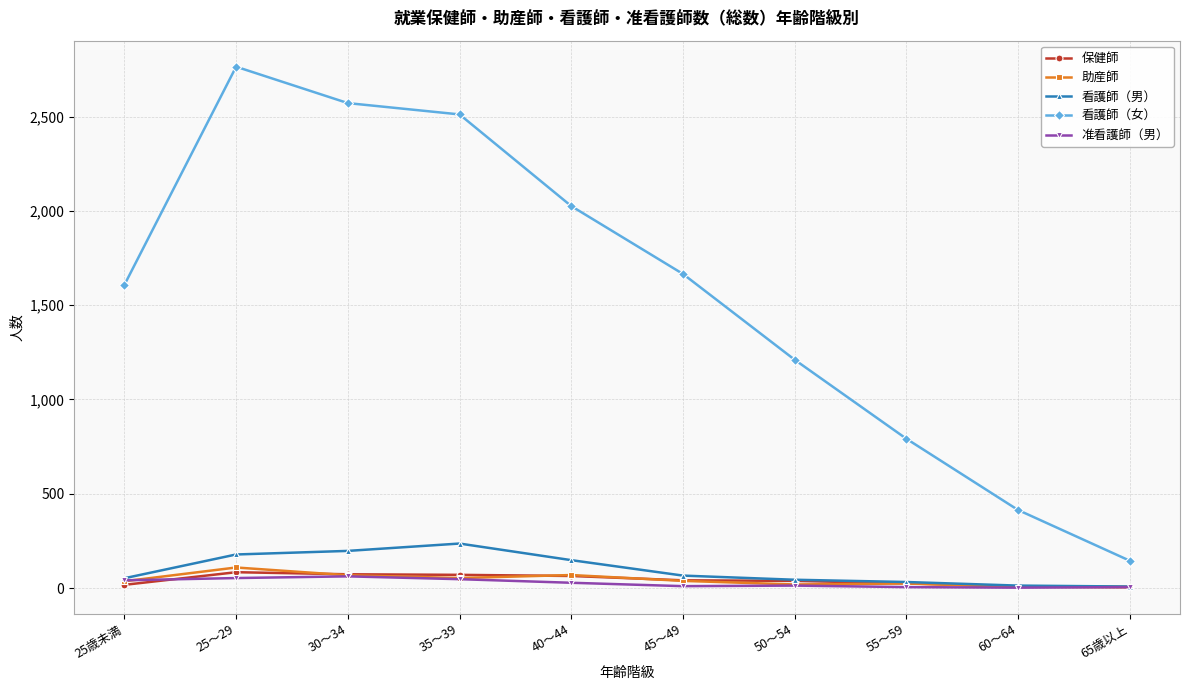

Which series has the largest range (max minus min)?

看護師（女）